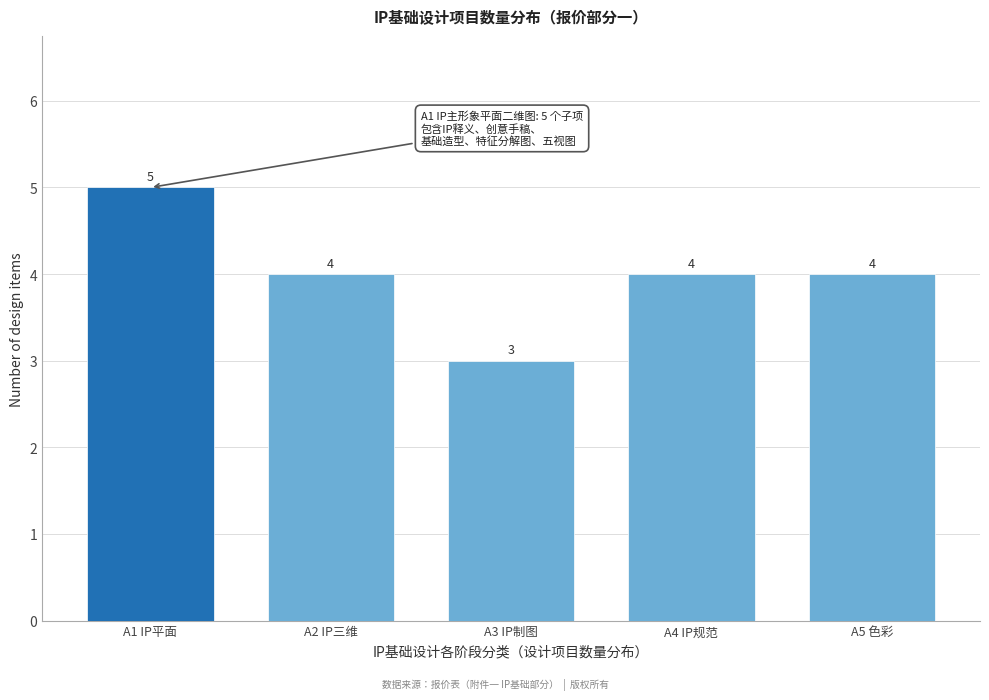

Reading right to left, extract all data points from this chart.

A5 色彩=4	A4 IP规范=4	A3 IP制图=3	A2 IP三维=4	A1 IP平面=5